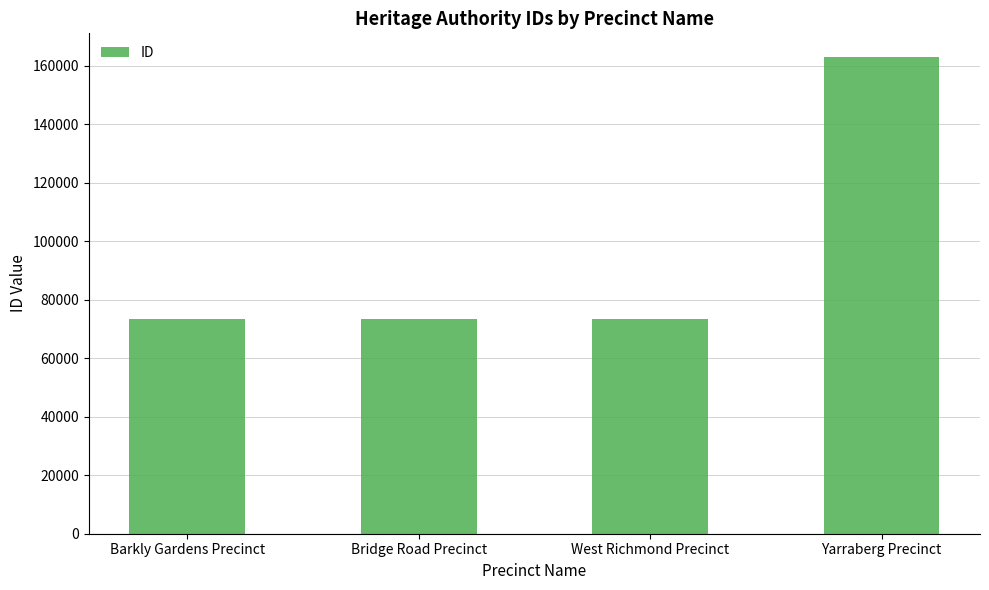

What is the sum of all values?

383156